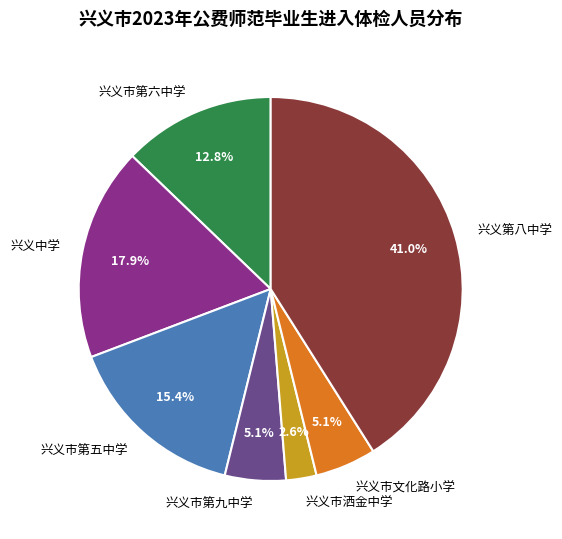

To the nearest percent, what is the difference between the 兴义市第六中学 and 兴义中学 slice percentages?

5%